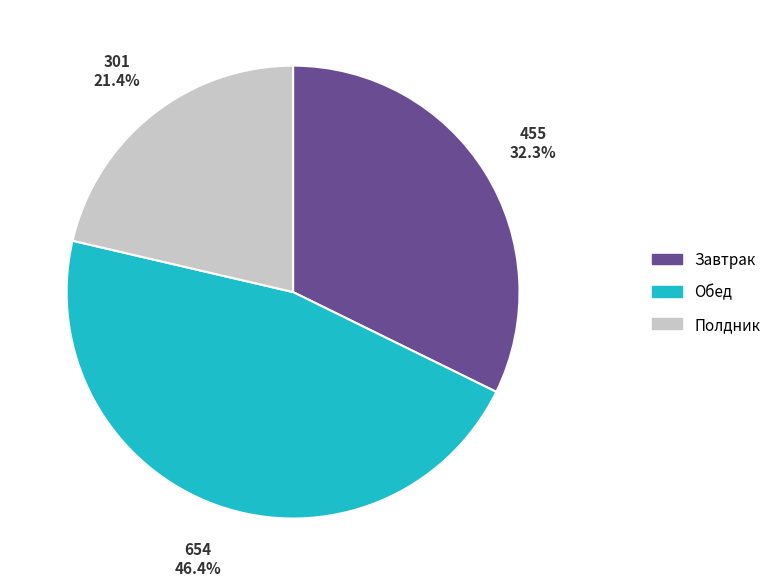

Combined, do Полдник and Завтрак account for over 50%?

Yes